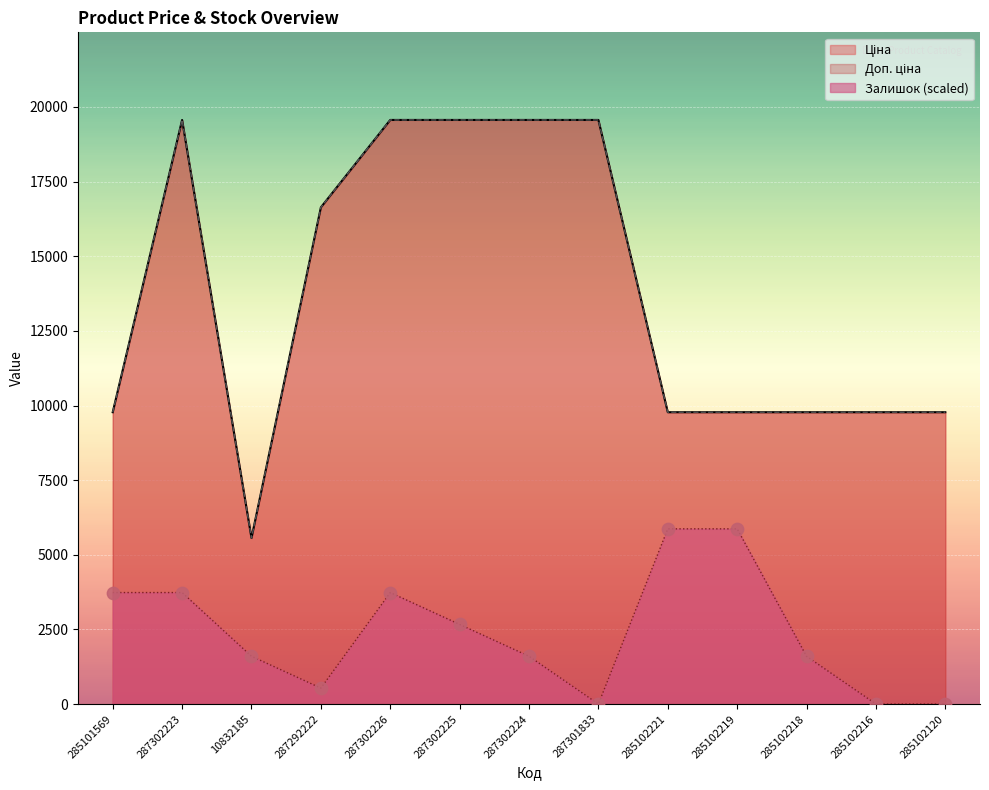

Which series has the largest total across all categories?

Ціна